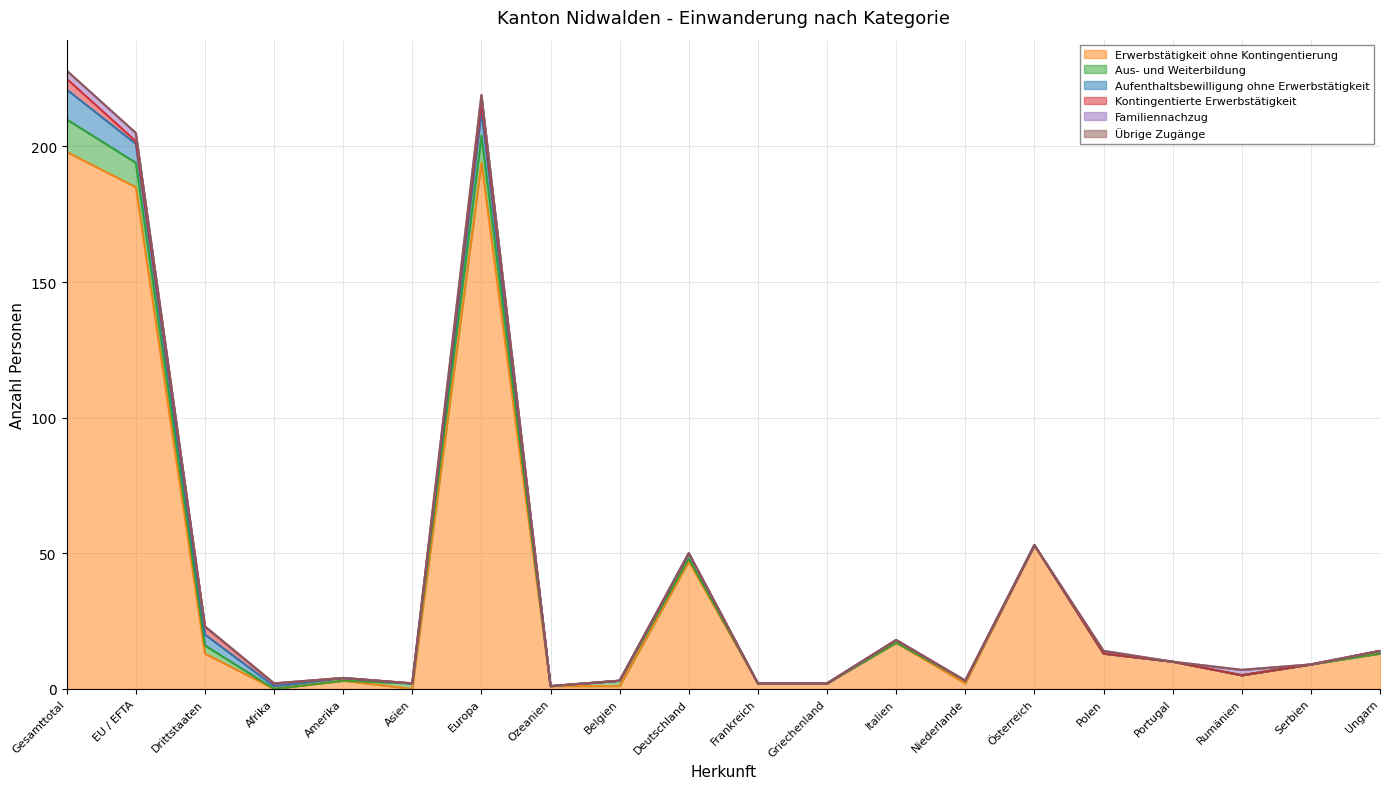

True or false: Familiennachzug and Erwerbstätigkeit ohne Kontingentierung cross at least once.

False